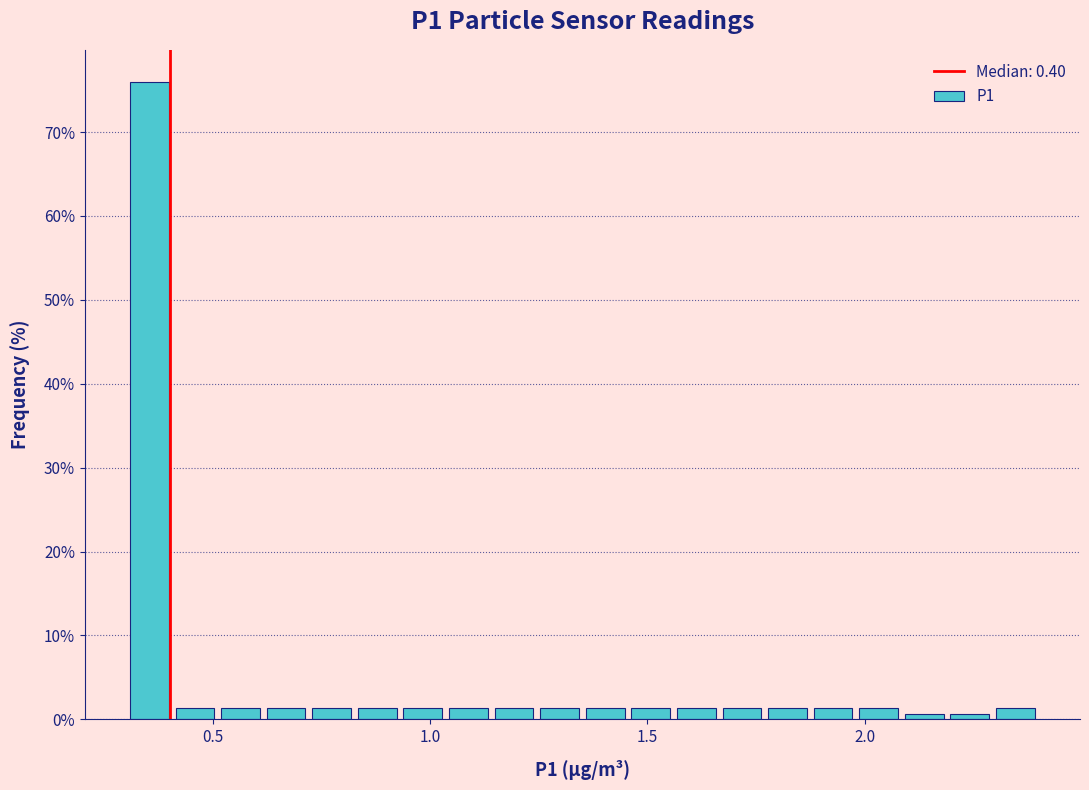

Around what value on the x-axis is the tallest bar? Give the approximate position of its centre, as read against the axis.

0.35